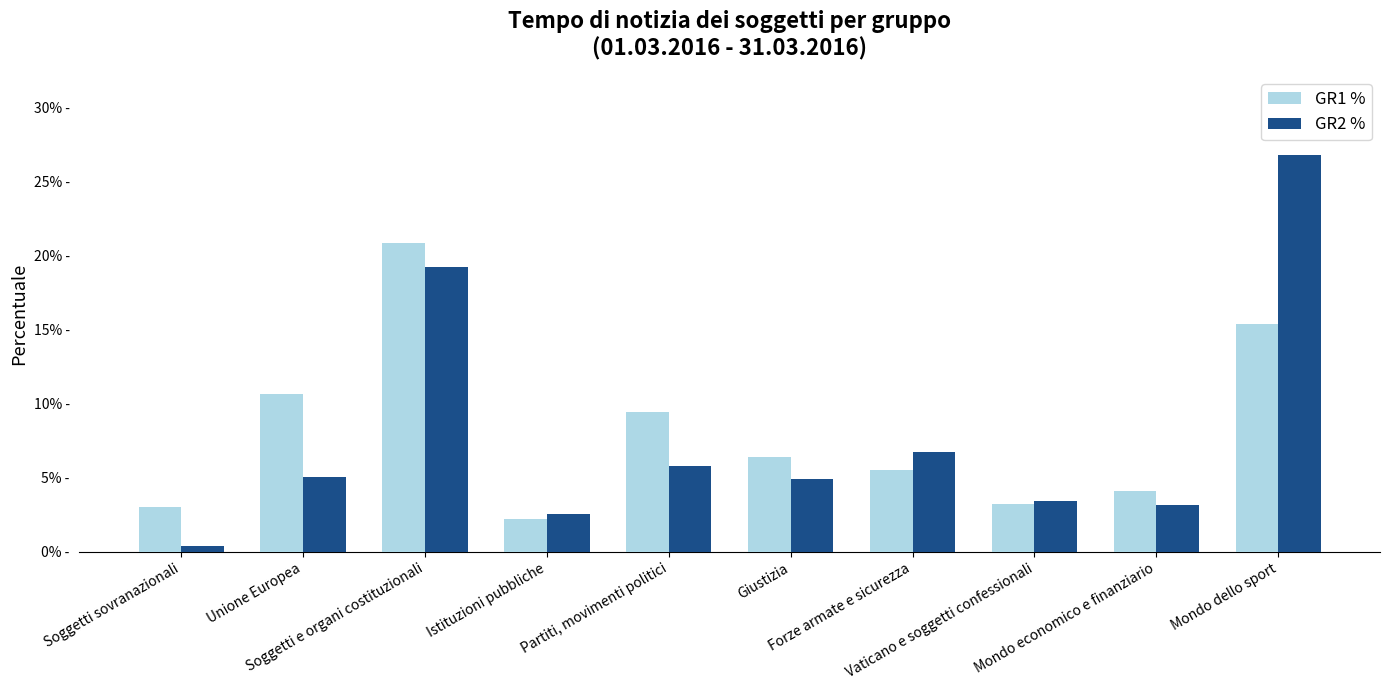

What are all the series names shown in the legend?

GR1 %, GR2 %